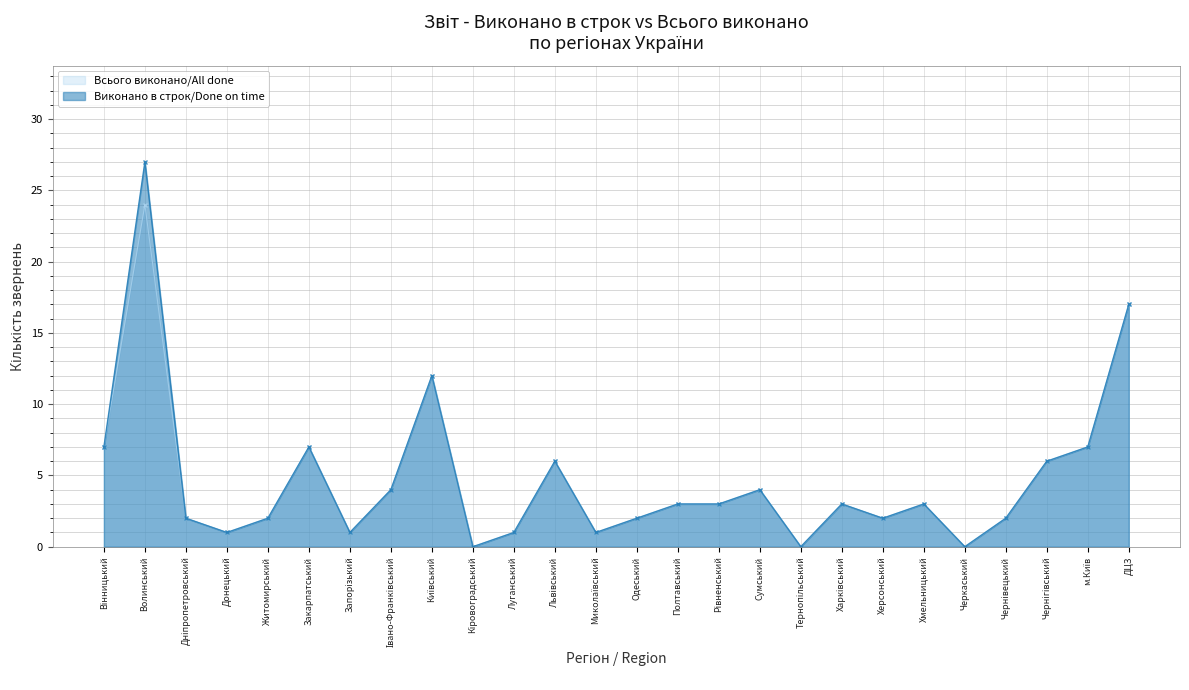

Between Кіровоградський and Одеський, which series saw the biggest shift?

Всього виконано/All done